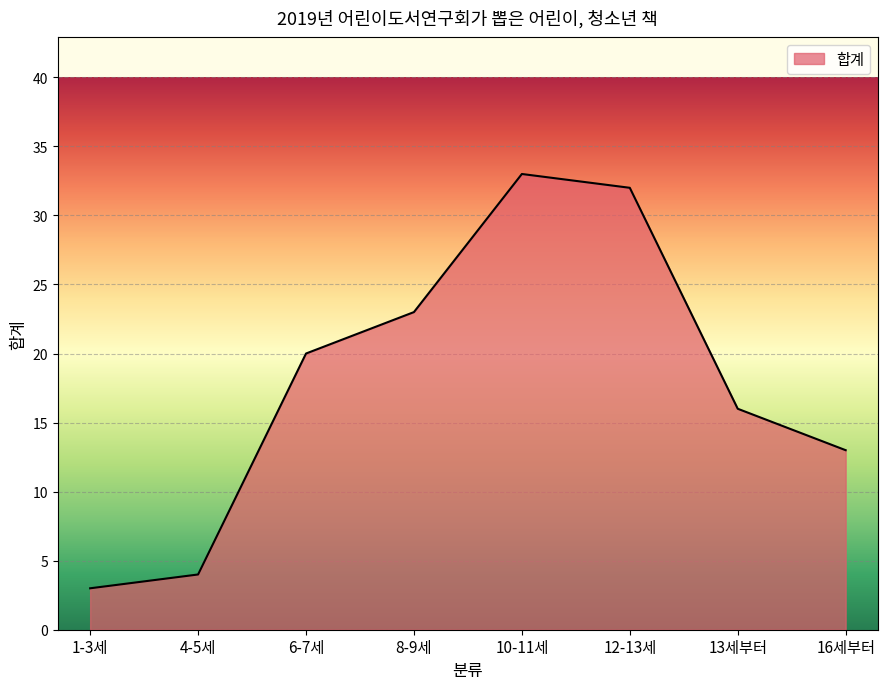

How many interior local peaks (higher than both neighbors) does the data have?

1